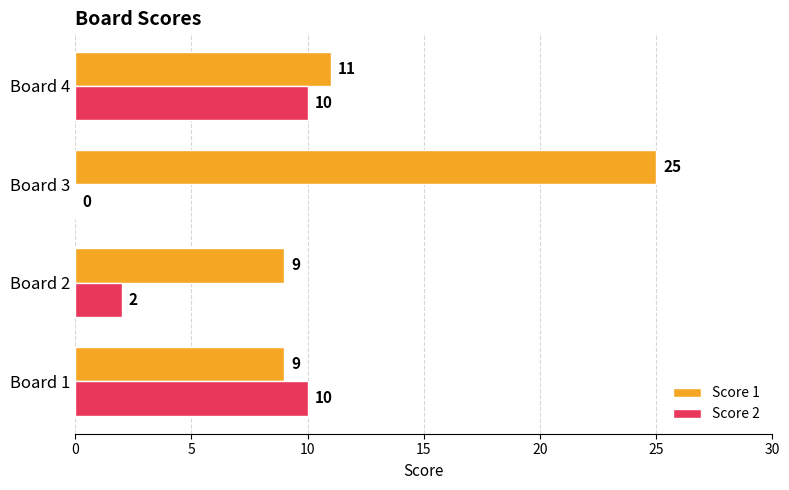

Between Board 3 and Board 4, which series saw the biggest shift?

Score 1